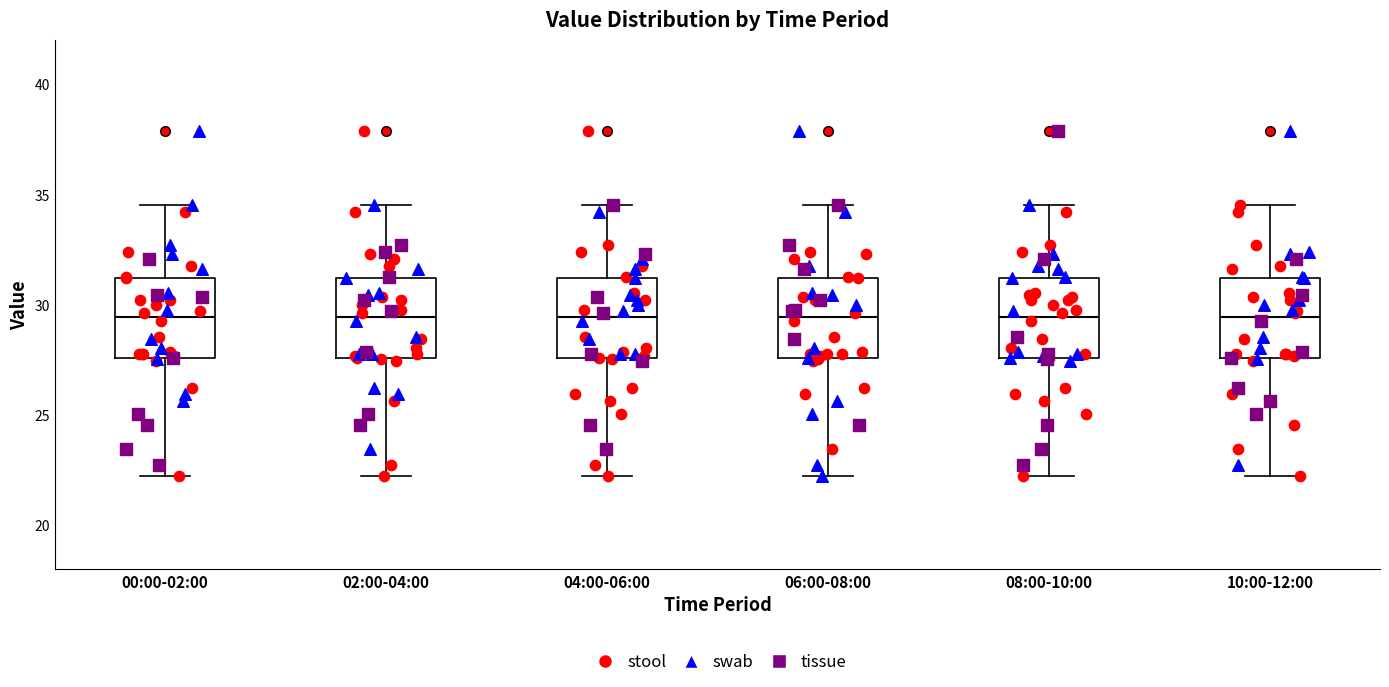

Reading left to right, read every box against the y-axis: the position of its median line, the range the box covers, and the ends of its whiskers. The values are not printed on the chart, so give them approximately, as read against the axis.

00:00-02:00: median 29.5, box 27.5 to 31.0, whiskers 22.0 to 34.5
02:00-04:00: median 29.5, box 27.5 to 31.0, whiskers 22.0 to 34.5
04:00-06:00: median 29.5, box 27.5 to 31.0, whiskers 22.0 to 34.5
06:00-08:00: median 29.5, box 27.5 to 31.0, whiskers 22.0 to 34.5
08:00-10:00: median 29.5, box 27.5 to 31.0, whiskers 22.0 to 34.5
10:00-12:00: median 29.5, box 27.5 to 31.0, whiskers 22.0 to 34.5